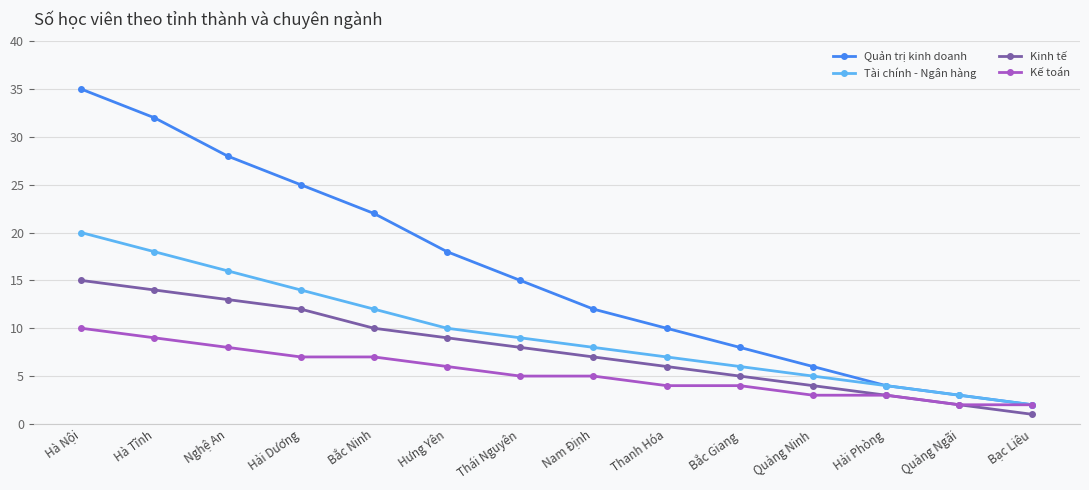

At how many categories does at least one series exceed 29?

2